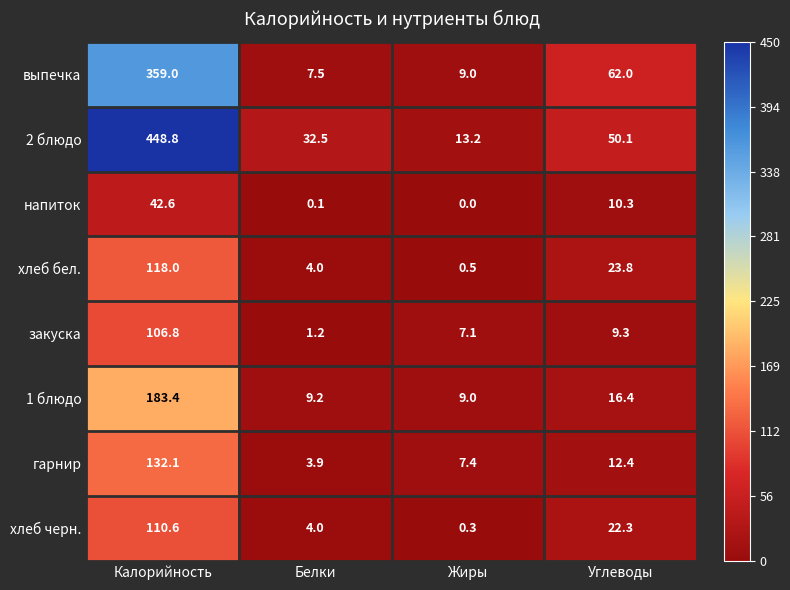

What is the difference between the maximum and minimum values in the гарнир series?

128.2